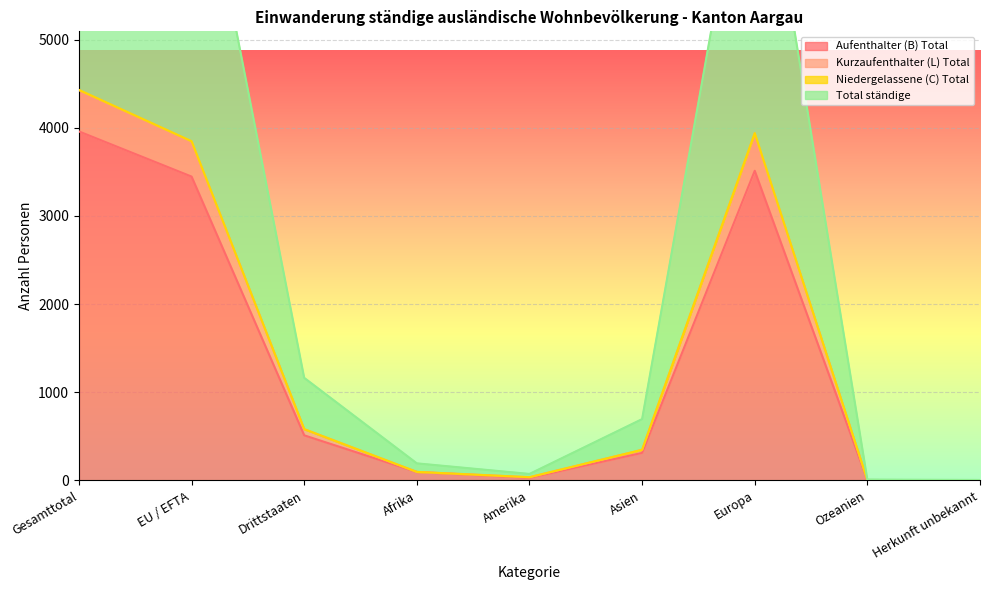

Where is Niedergelassene (C) Total nearest to the value 2216?

EU / EFTA